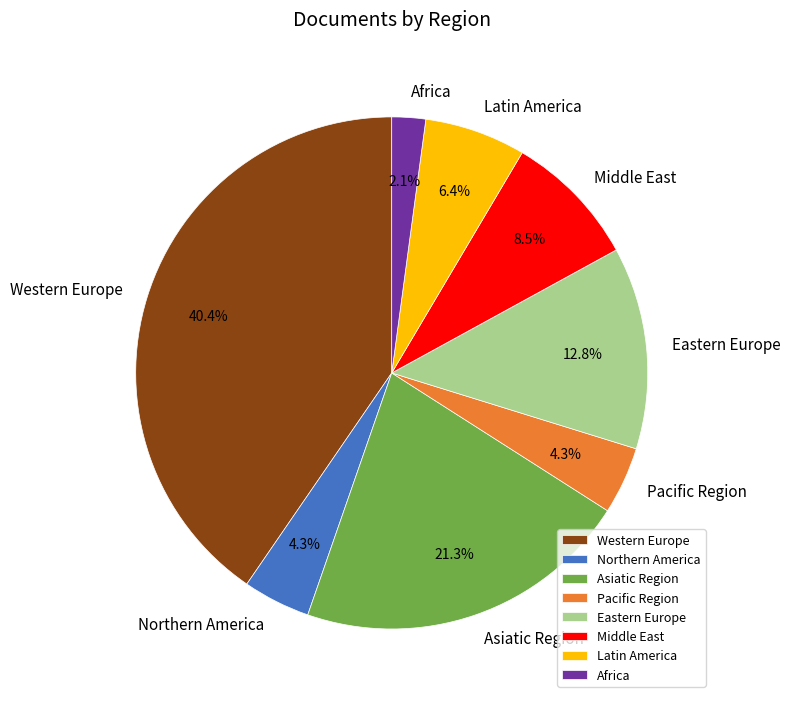

The Eastern Europe slice represents 13% of the pie. True or false?

True